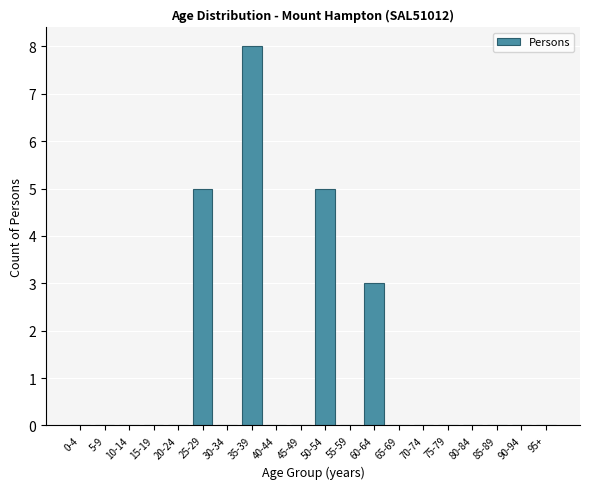

Reading left to right, extract all data points from this chart.

0-4=0	5-9=0	10-14=0	15-19=0	20-24=0	25-29=5	30-34=0	35-39=8	40-44=0	45-49=0	50-54=5	55-59=0	60-64=3	65-69=0	70-74=0	75-79=0	80-84=0	85-89=0	90-94=0	95+=0